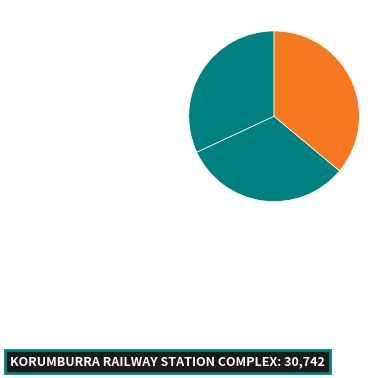

Does any single category account for the majority?

No